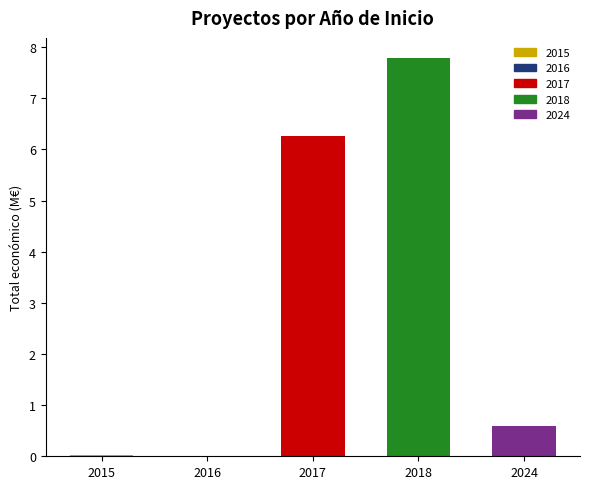

What is the change in value from 2017 to 2018?

+1.5